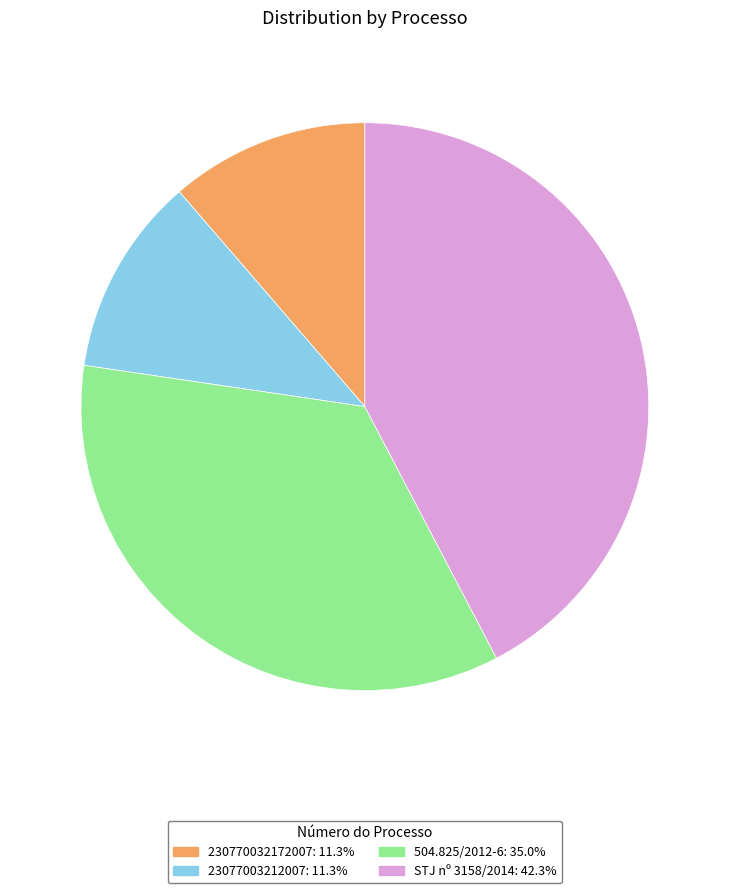

Is 504.825/2012-6: 35.0% the majority of the pie?

No